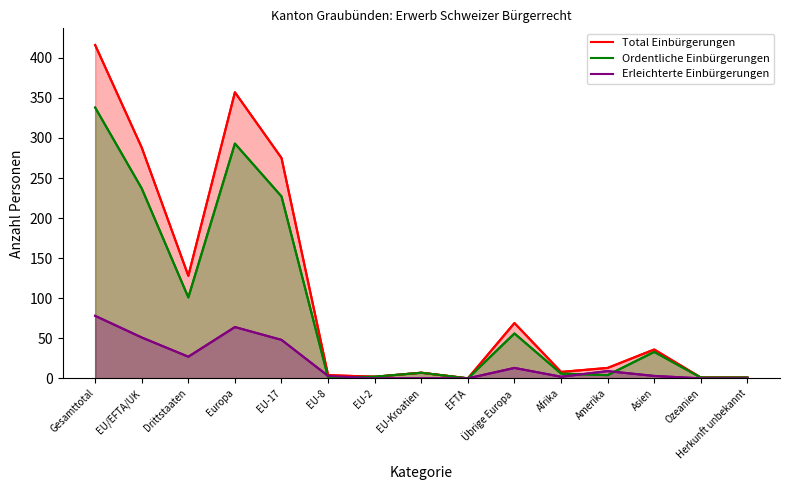

Reading left to right, list all the values displayed in this chart.

Total Einbürgerungen: Gesamttotal=416	EU/EFTA/UK=288	Drittstaaten=128	Europa=357	EU-17=275	EU-8=4	EU-2=2	EU-Kroatien=7	EFTA=0	Übrige Europa=69	Afrika=8	Amerika=13	Asien=36	Ozeanien=1	Herkunft unbekannt=1
Ordentliche Einbürgerungen: Gesamttotal=338	EU/EFTA/UK=237	Drittstaaten=101	Europa=293	EU-17=227	EU-8=1	EU-2=2	EU-Kroatien=7	EFTA=0	Übrige Europa=56	Afrika=6	Amerika=4	Asien=33	Ozeanien=1	Herkunft unbekannt=1
Erleichterte Einbürgerungen: Gesamttotal=78	EU/EFTA/UK=51	Drittstaaten=27	Europa=64	EU-17=48	EU-8=3	EU-2=0	EU-Kroatien=0	EFTA=0	Übrige Europa=13	Afrika=2	Amerika=9	Asien=3	Ozeanien=0	Herkunft unbekannt=0